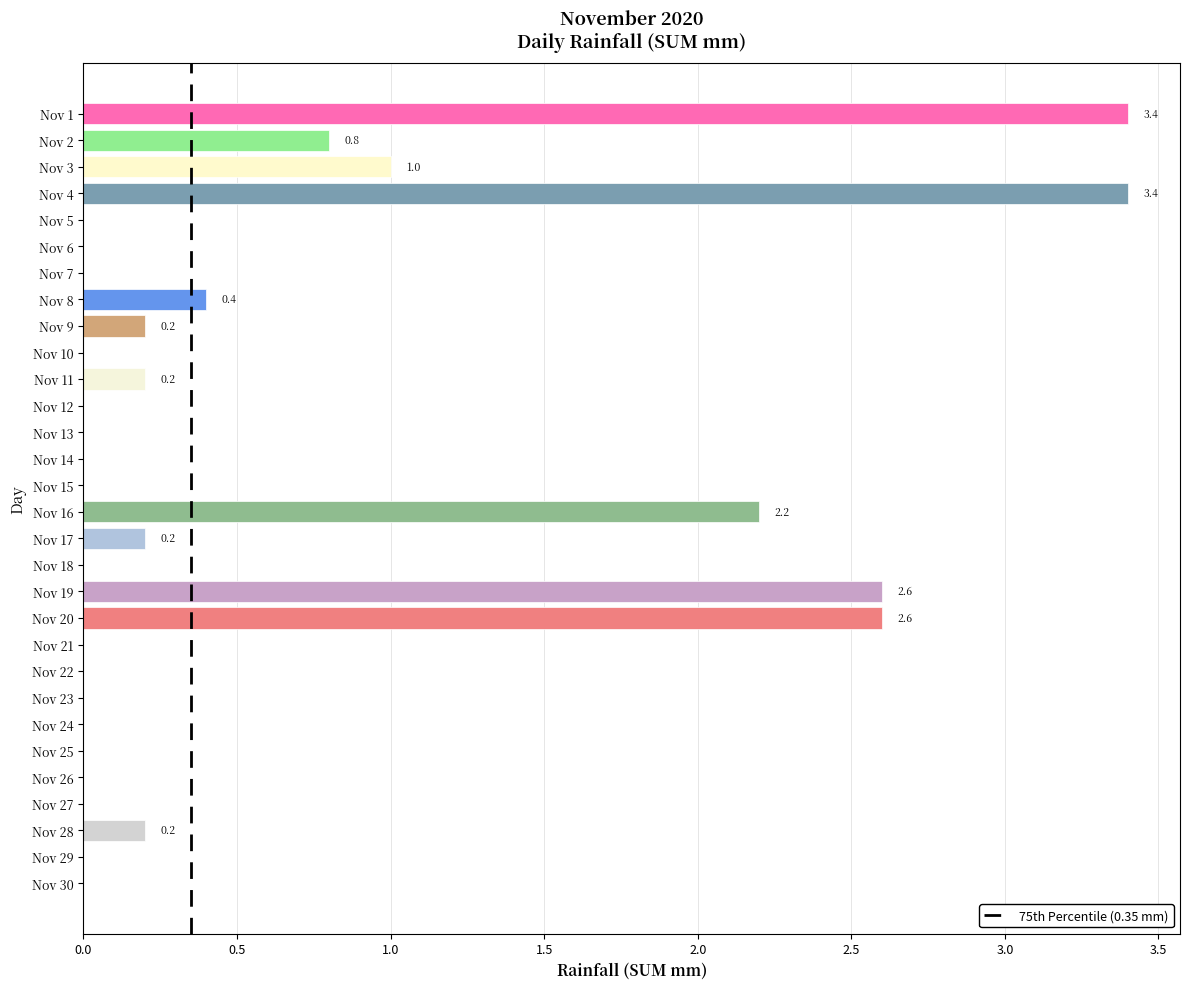

How many series are shown in this chart?

1